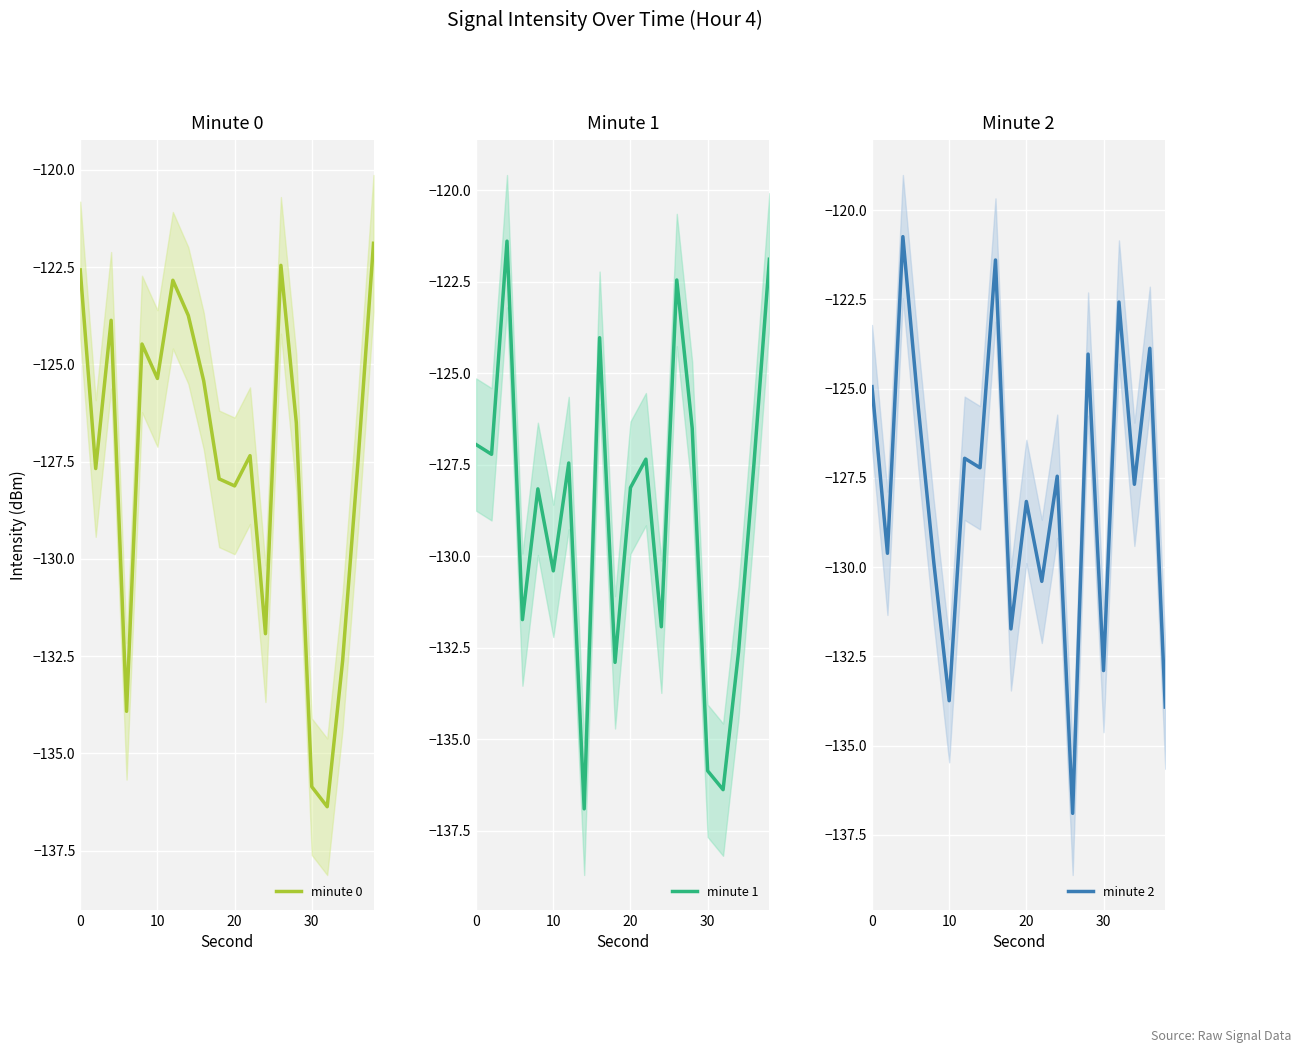

Is this an area chart (filled region under the line)?

No